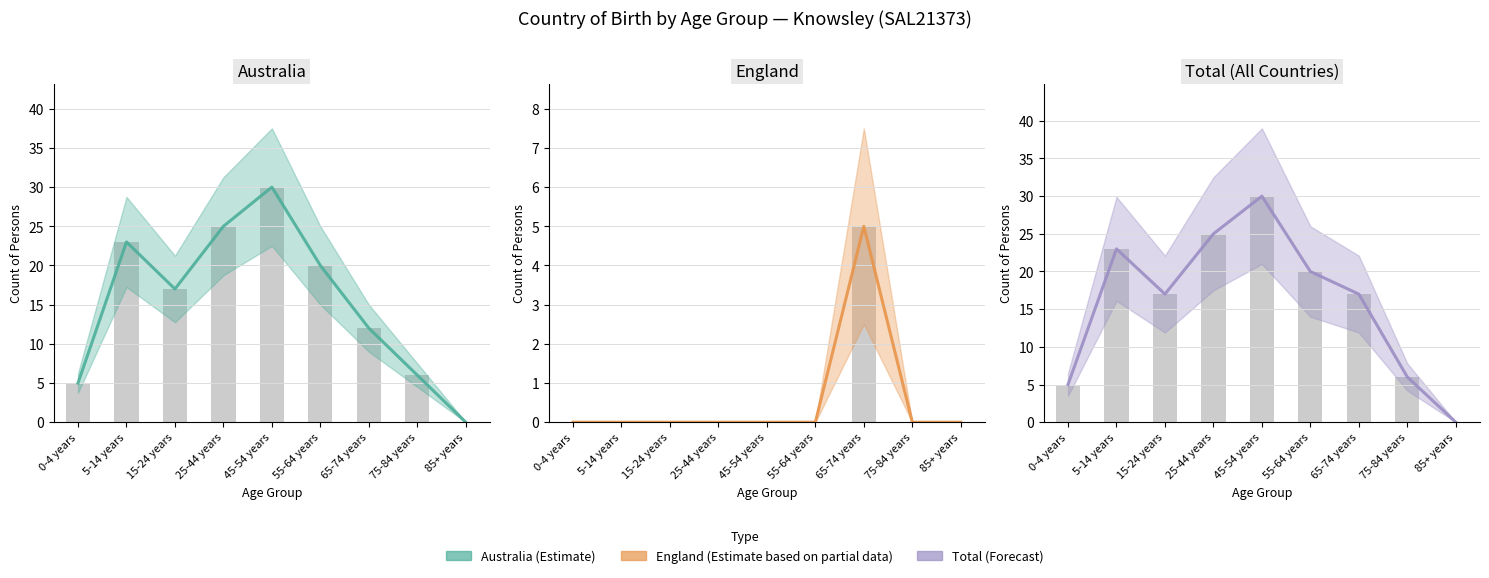

How many values in England are above zero?

1